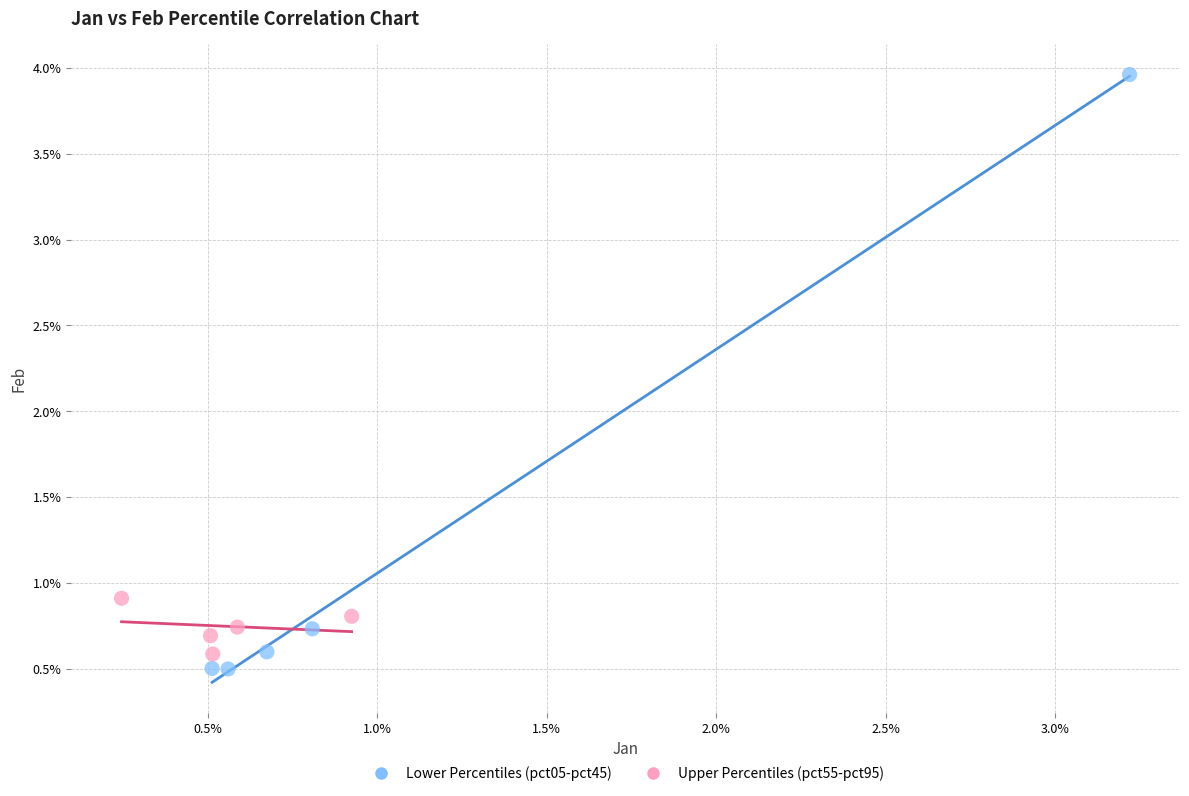

What are all the series names shown in the legend?

Lower Percentiles (pct05-pct45), Upper Percentiles (pct55-pct95)